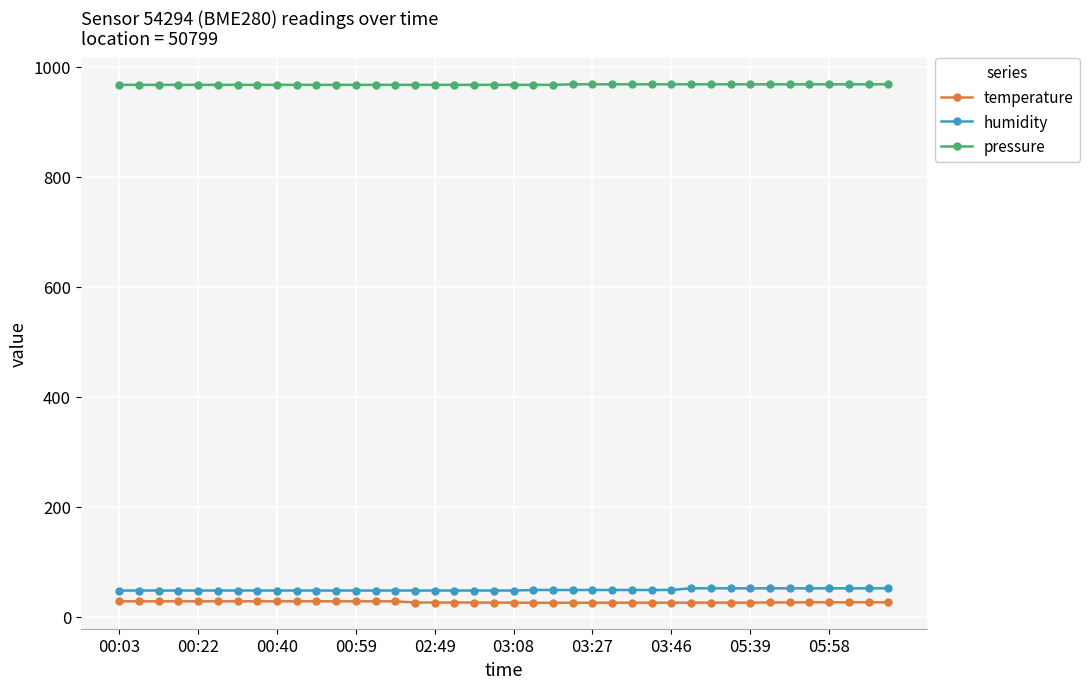

What is the difference between the second highest and second lowest values in the temperature series?

2.7